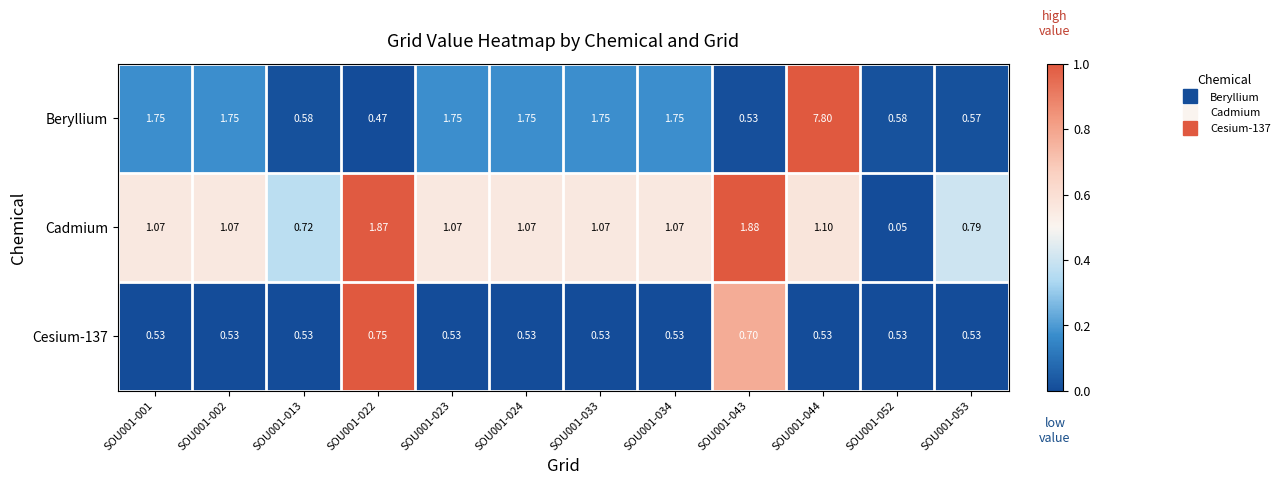

List the series in order of their peak value, highest first.

Beryllium, Cadmium, Cesium-137